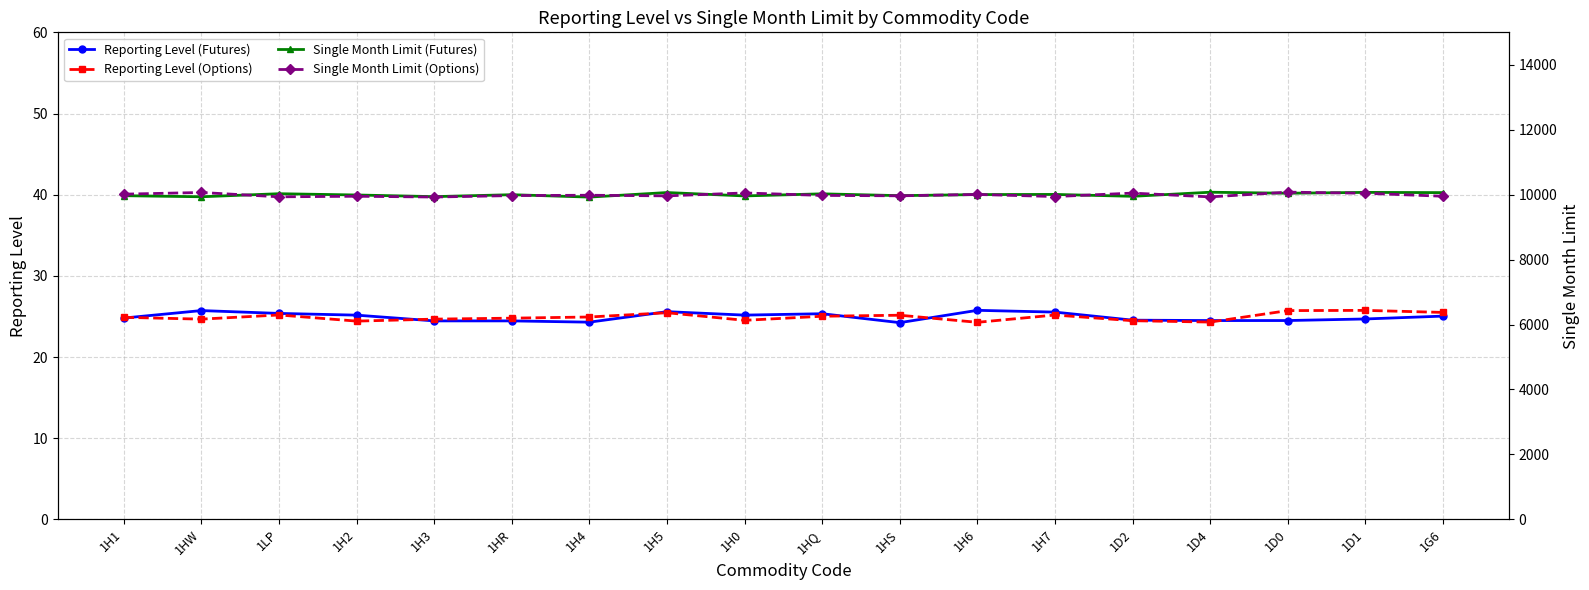

What is the sum of the Reporting Level (Futures) values at 1HS and 1H0?

49.4